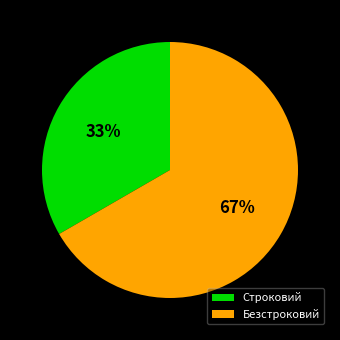

To the nearest percent, what is the combined percentage of Строковий and Безстроковий?

100%